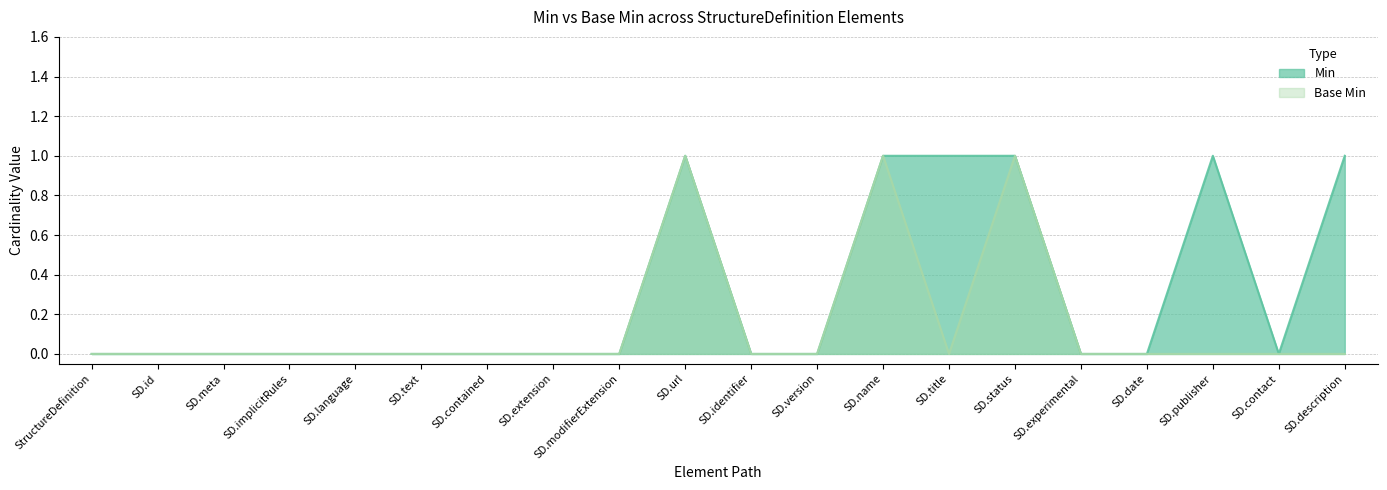

What is the difference between the highest and lowest values at SD.title?

1